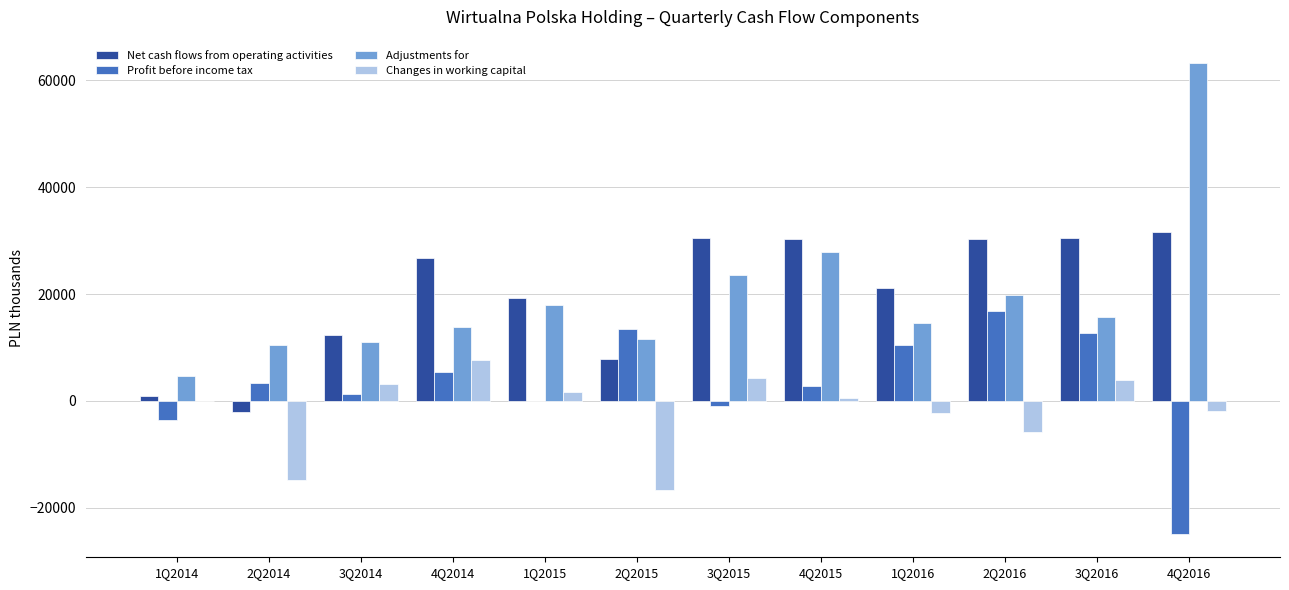

Is the value of Net cash flows from operating activities at 3Q2015 greater than the value of Adjustments for at 3Q2014?

Yes